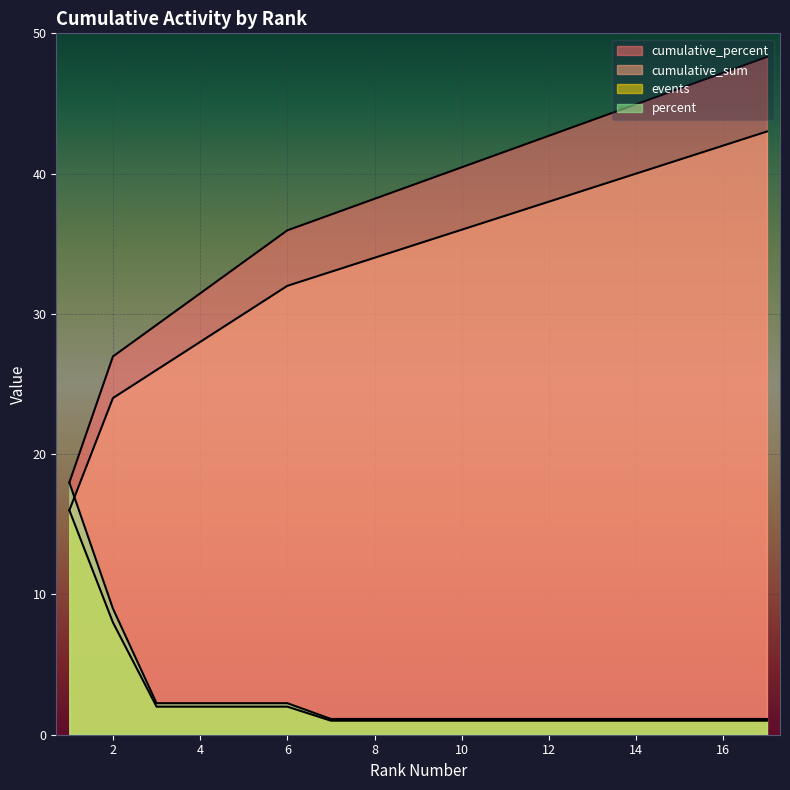

Which has a higher value, 13 or 2?

13